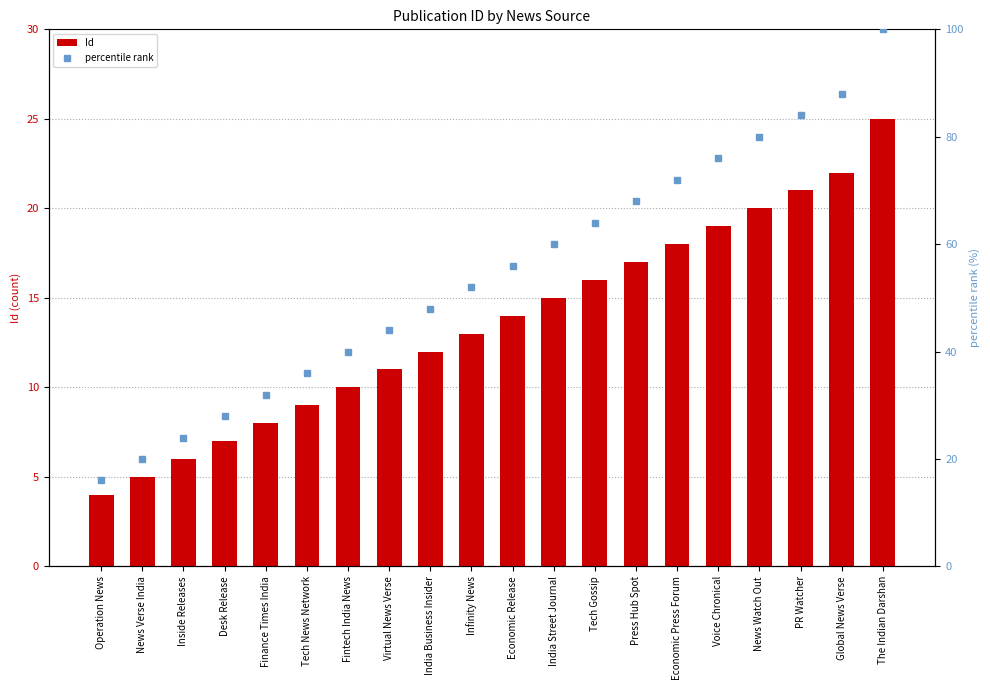

Which series has the largest range (max minus min)?

percentile rank